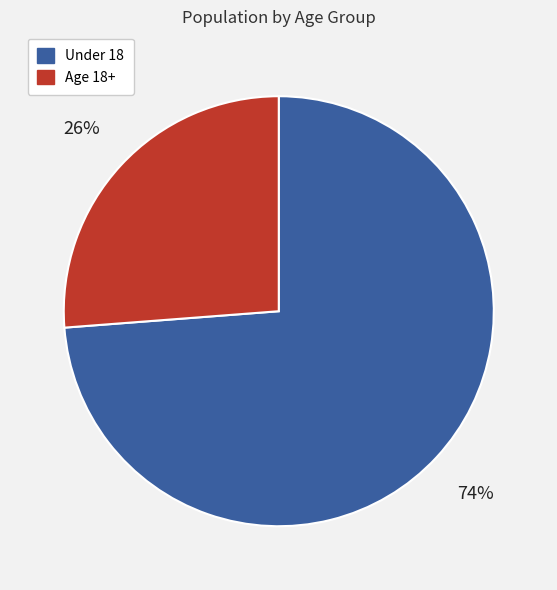

To the nearest percent, what is the difference between the largest and smallest slice percentages?

48%